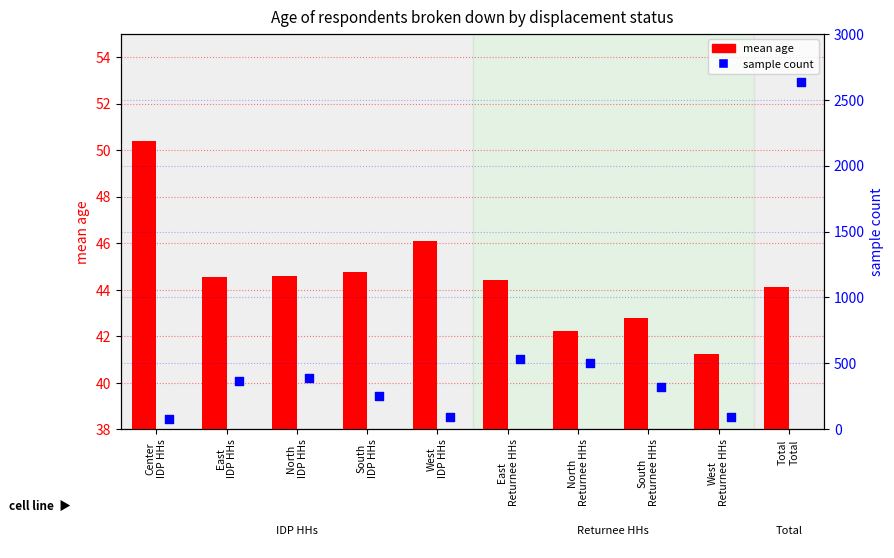

Which series reaches the maximum Y coordinate?

sample count